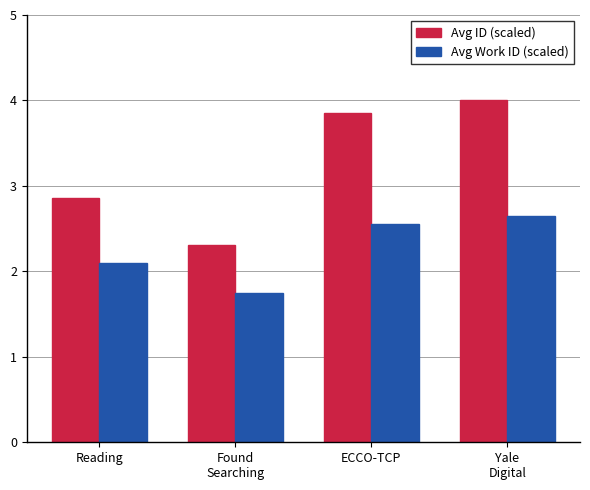

List the series in order of their peak value, lowest first.

Avg Work ID (scaled), Avg ID (scaled)